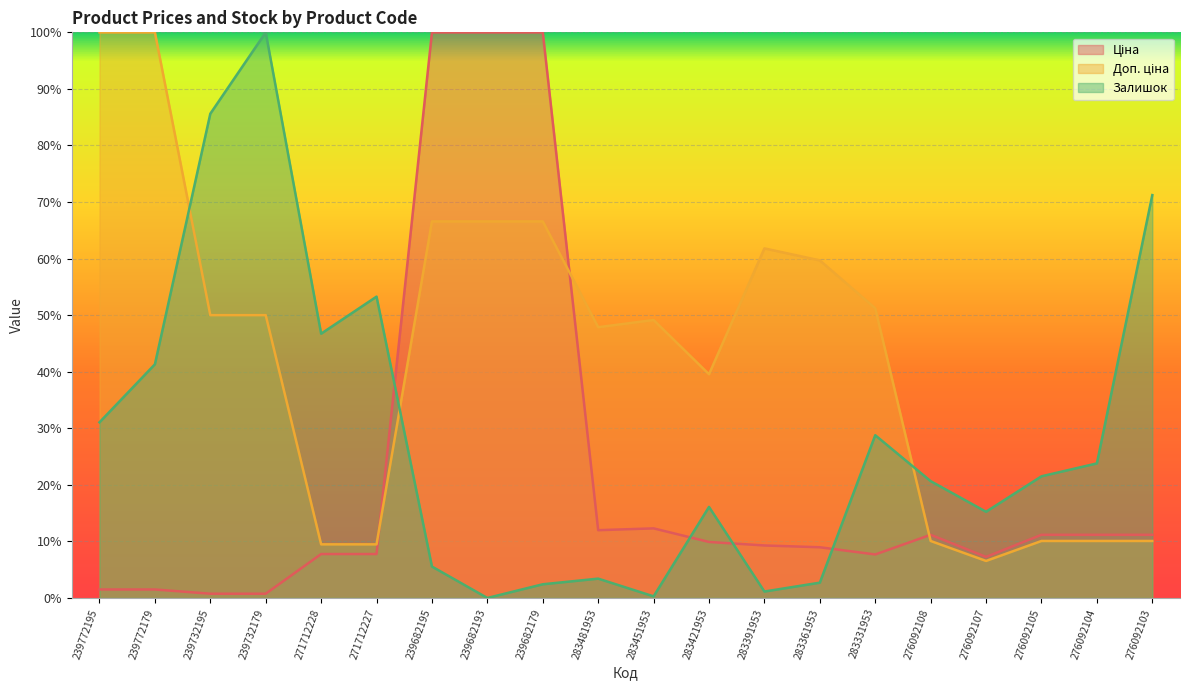

What position from the right is 283421953?

9